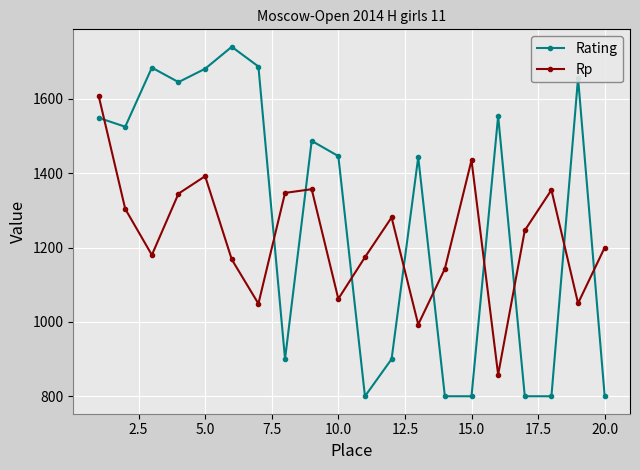

What is the value of the Rating point at the 8th from the left?

900